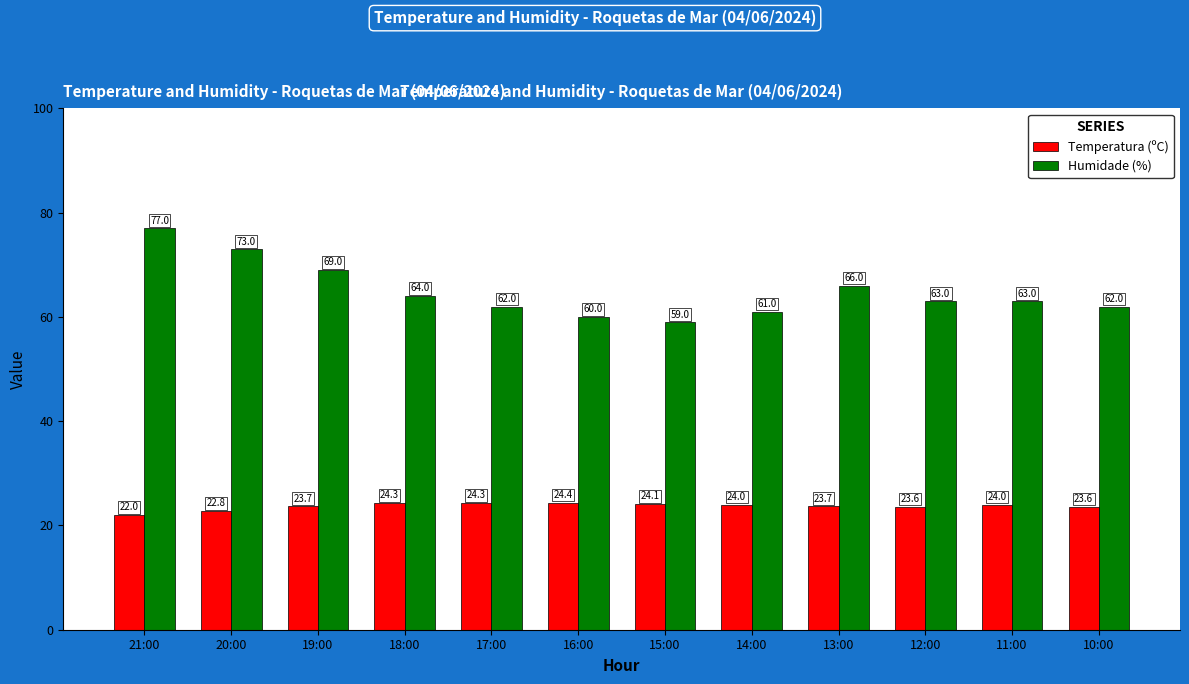

Is it true that Humidade (%) equals 63.0 at 11:00?

True